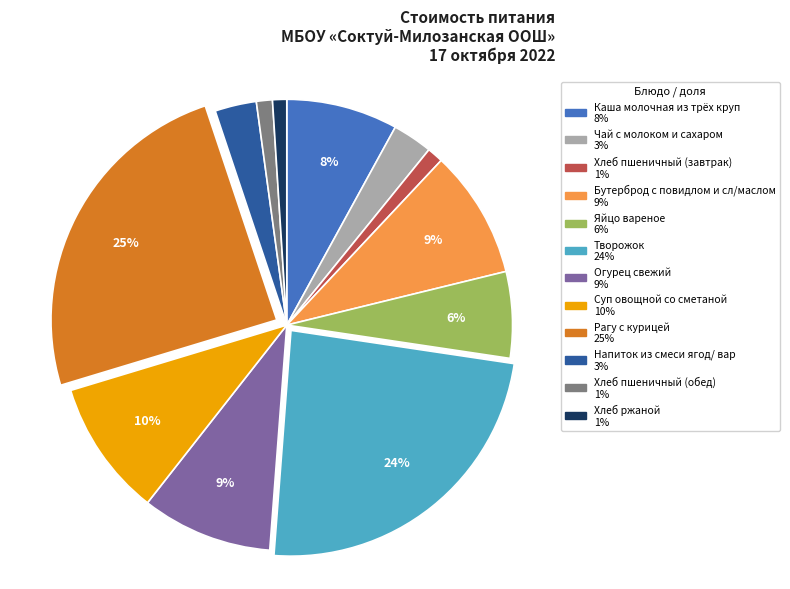

Which category has the biggest portion of the pie?

Рагу с курицей